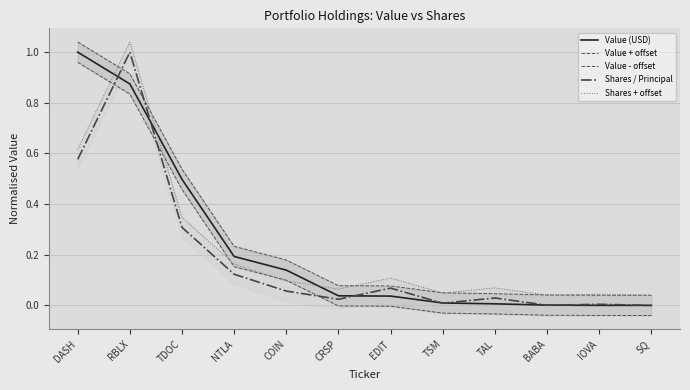

What is the value of the Shares + offset point at the 9th from the left?

0.1